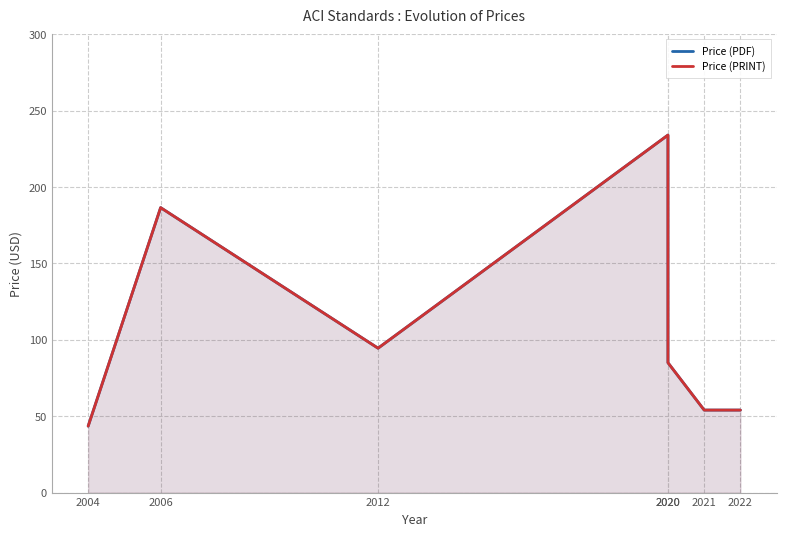

Reading right to left, list all the values displayed in this chart.

Price (PDF): 54.0	54.0	85.0	234.0	94.5	186.5	43.5
Price (PRINT): 54.0	54.0	85.0	234.0	94.5	186.5	43.5